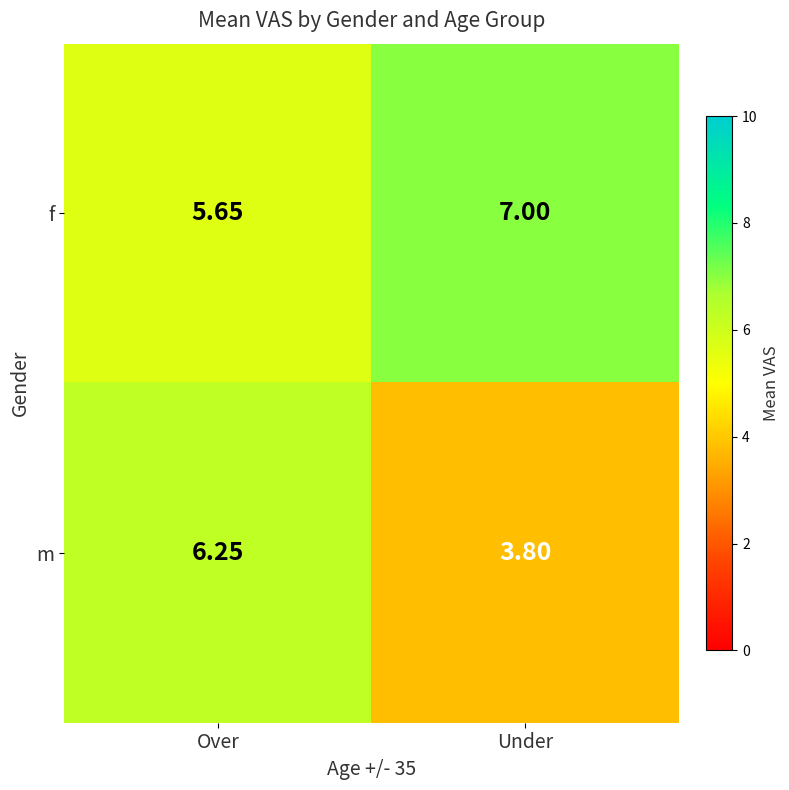

At which label is f closest to 6?

Over